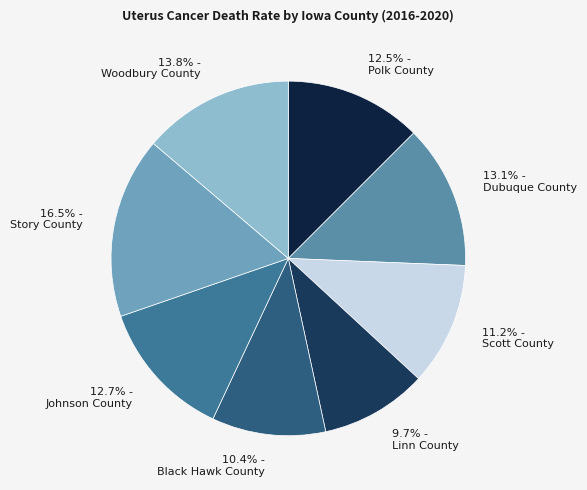

Count the number of slices in the pie.

8